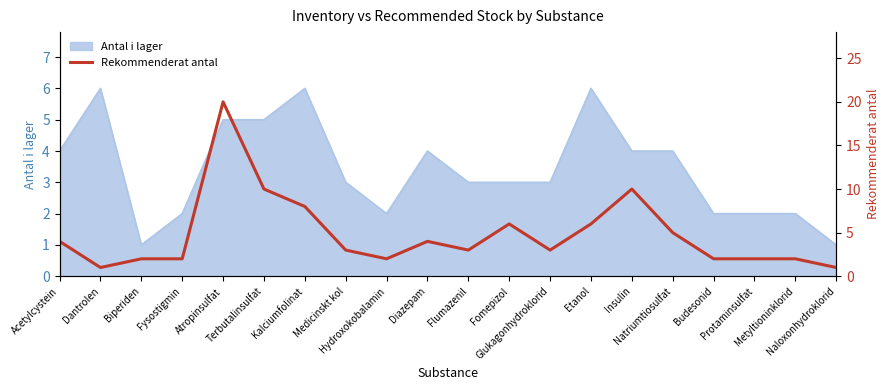

List the labels in order of value, smallest first.

Dantrolen, Naloxonhydroklorid, Biperiden, Fysostigmin, Hydroxokobalamin, Budesonid, Protaminsulfat, Metyltioninklorid, Medicinskt kol, Flumazenil, Glukagonhydroklorid, Acetylcystein, Diazepam, Natriumtiosulfat, Fomepizol, Etanol, Kalciumfolinat, Terbutalinsulfat, Insulin, Atropinsulfat